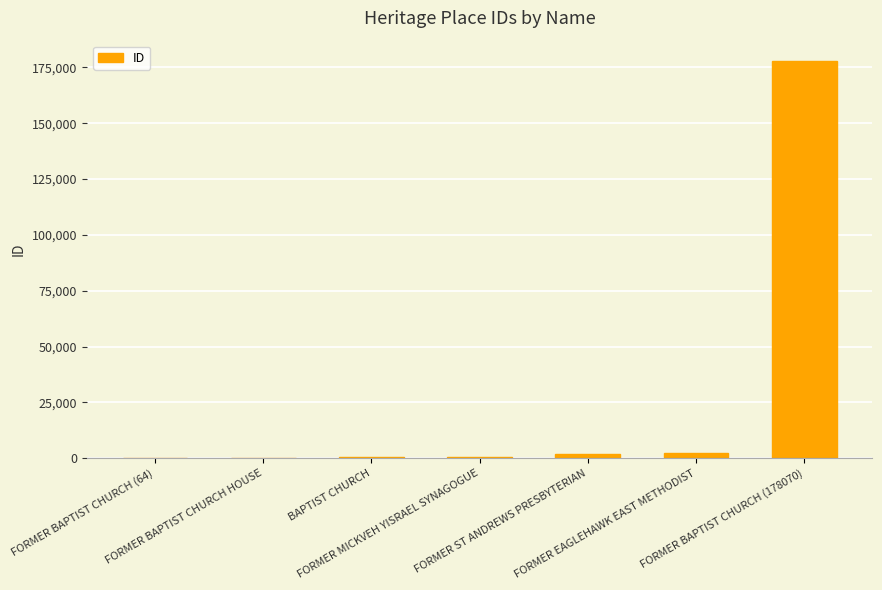

Which label corresponds to the largest value in the chart?

FORMER BAPTIST CHURCH (178070)